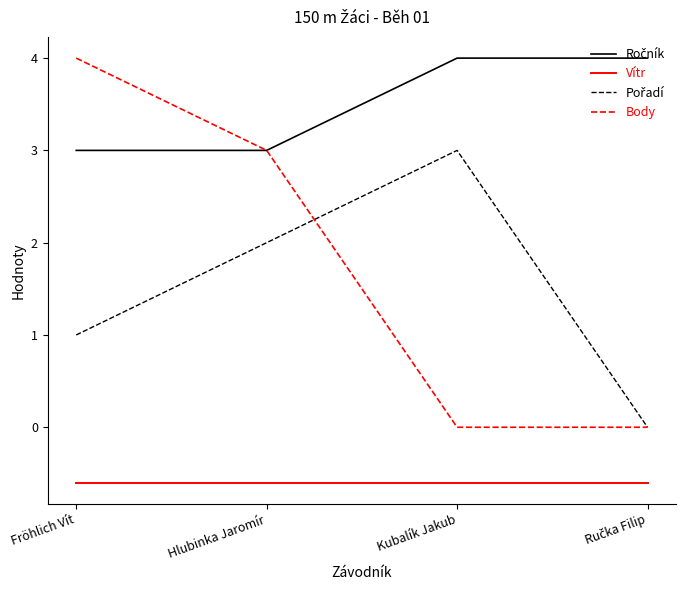

What is the maximum value for Vítr?

-0.6